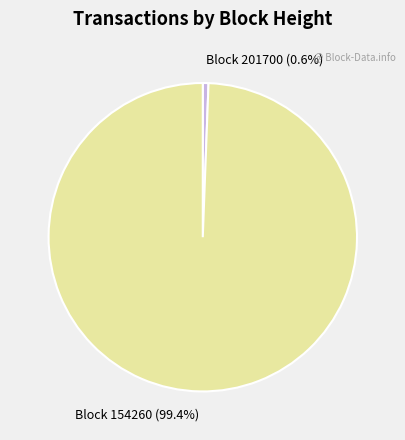

Does any single category account for the majority?

Yes